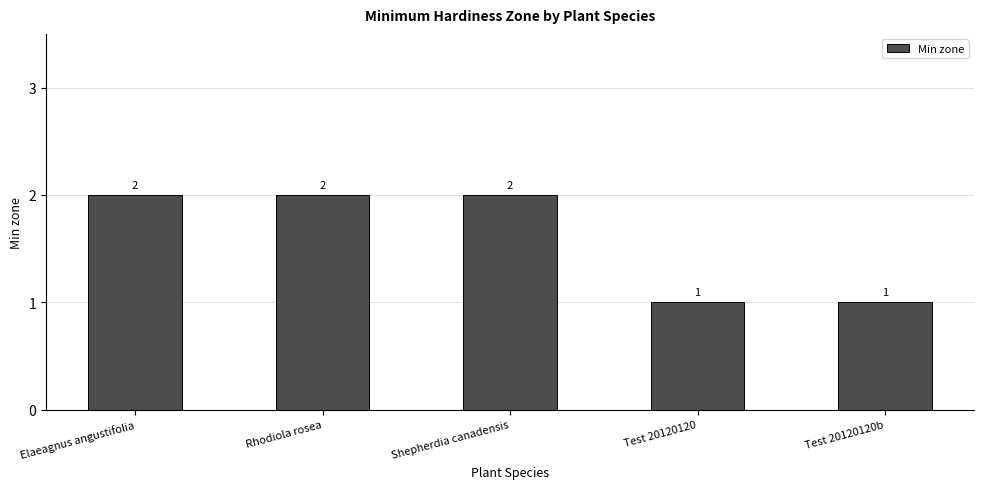

The value at Shepherdia canadensis is 2. True or false?

True